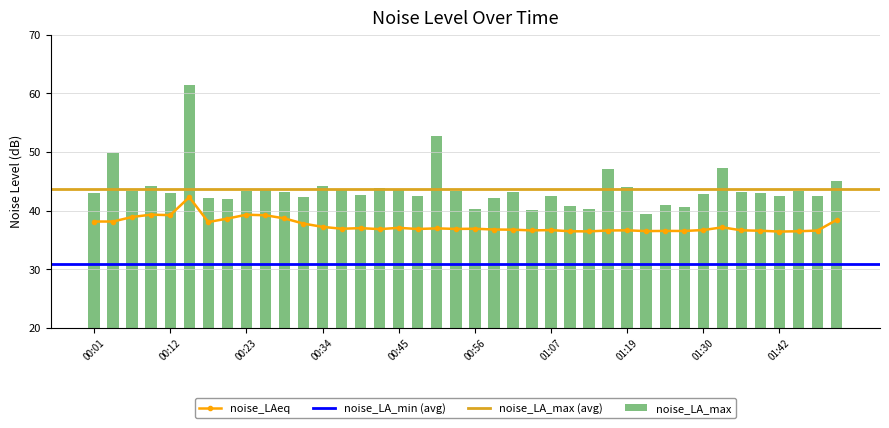

Reading left to right, list all the values displayed in this chart.

noise_LAeq: 00:01=38.2	00:04=38.2	00:07=39.0	00:09=39.3	00:12=39.3	00:15=42.3	00:18=38.1	00:20=38.7	00:23=39.3	00:26=39.2	00:29=38.7	00:31=37.8	00:34=37.3	00:37=36.9	00:40=37.0	00:42=36.9	00:45=37.1	00:48=36.9	00:51=37.0	00:53=36.9	00:56=36.9	00:59=36.8	01:02=36.8	01:04=36.7	01:07=36.7	01:10=36.5	01:13=36.5	01:16=36.6	01:19=36.7	01:22=36.5	01:25=36.6	01:27=36.6	01:30=36.7	01:33=37.2	01:36=36.7	01:39=36.6	01:42=36.5	01:45=36.5	01:47=36.6	01:50=38.4
noise_LA_max: 00:01=43.0	00:04=49.8	00:07=43.4	00:09=44.1	00:12=43.0	00:15=61.5	00:18=42.2	00:20=42.1	00:23=43.3	00:26=43.6	00:29=43.2	00:31=42.3	00:34=44.2	00:37=43.5	00:40=42.6	00:42=43.8	00:45=43.8	00:48=42.6	00:51=52.8	00:53=43.4	00:56=40.3	00:59=42.2	01:02=43.2	01:04=40.1	01:07=42.5	01:10=40.9	01:13=40.3	01:16=47.1	01:19=44.0	01:22=39.5	01:25=41.0	01:27=40.6	01:30=42.8	01:33=47.3	01:36=43.2	01:39=43.0	01:42=42.5	01:45=43.4	01:47=42.5	01:50=45.0